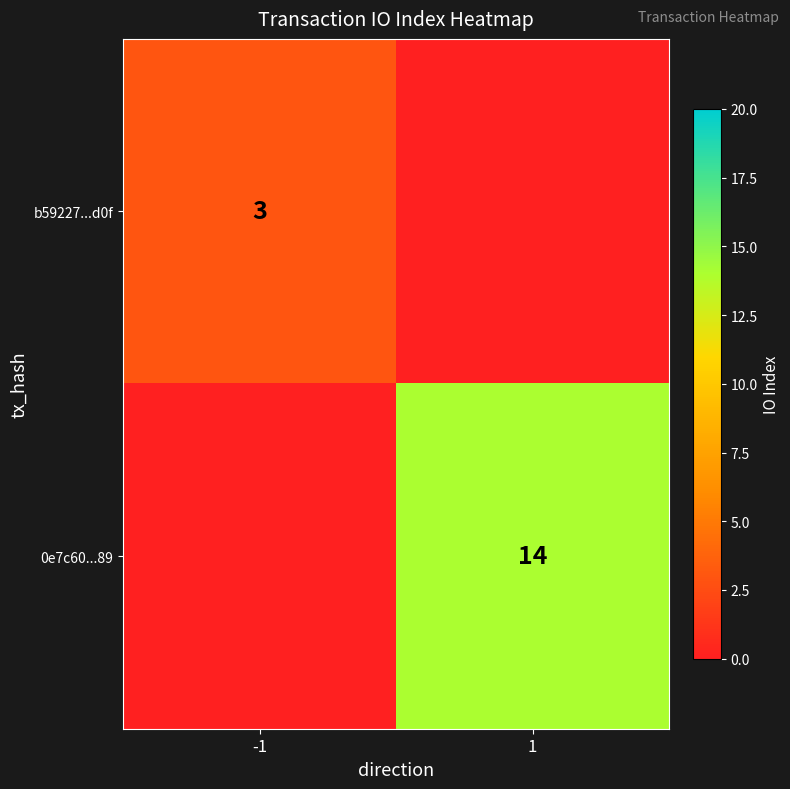

The 0e7c60...89 series shows 14 at 1. True or false?

True